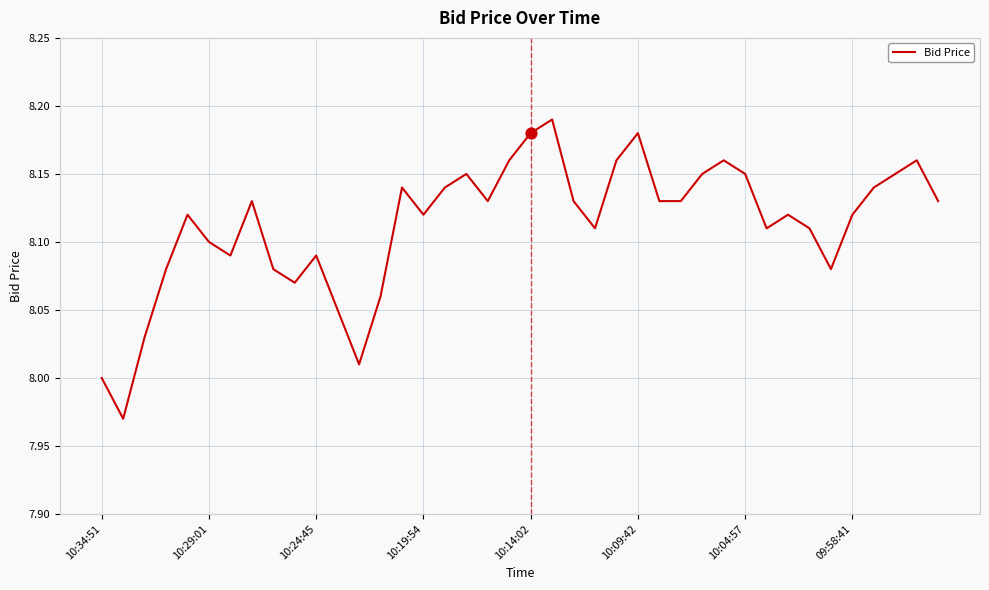

How many lines are shown in the chart?

1